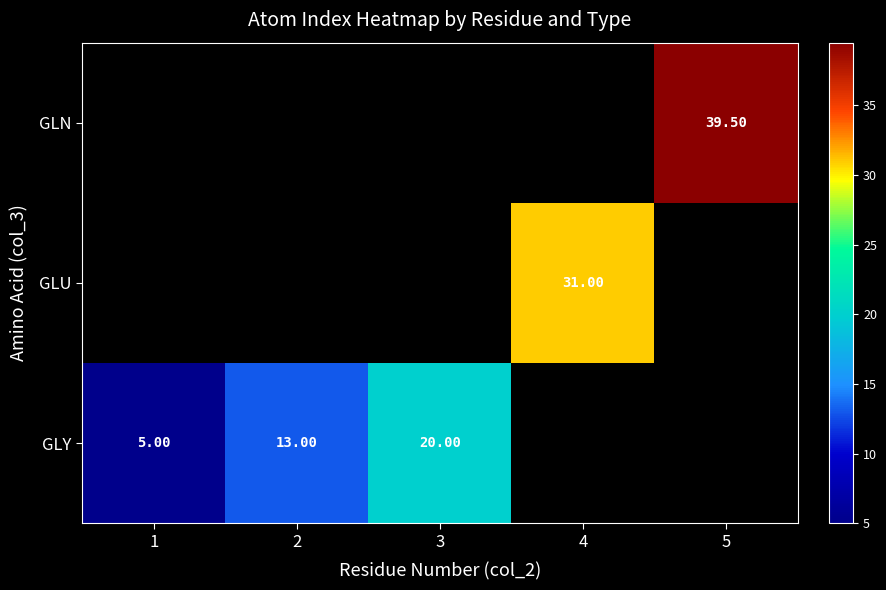

Is the value of GLY at 2 greater than the value of GLU at 3?

No